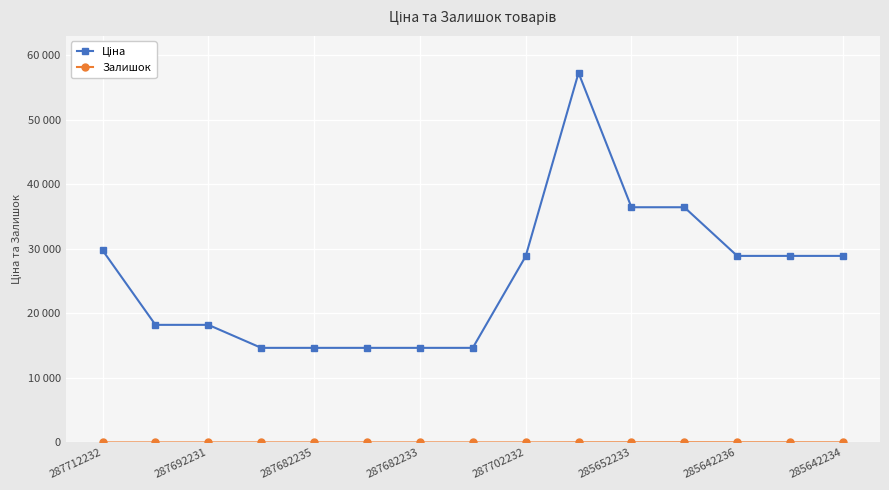

What is the minimum value for Ціна?

14649.6